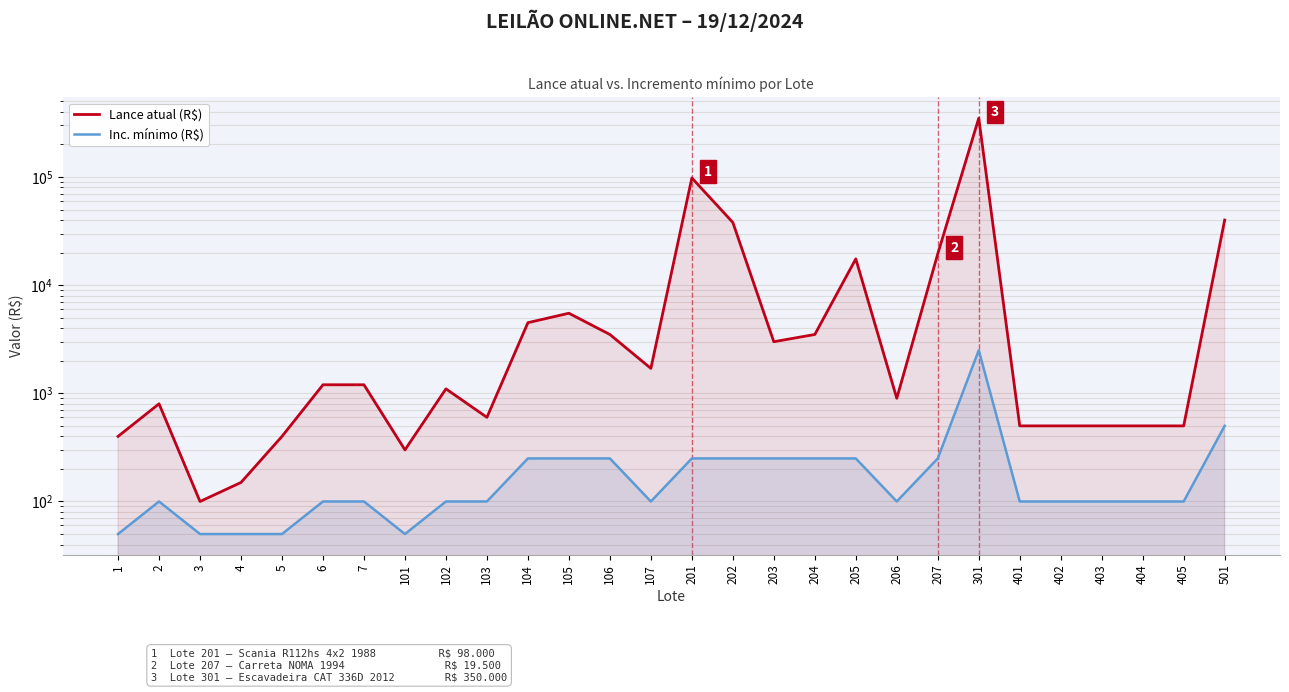

True or false: Lance atual (R$) and Inc. mínimo (R$) intersect in this chart.

False